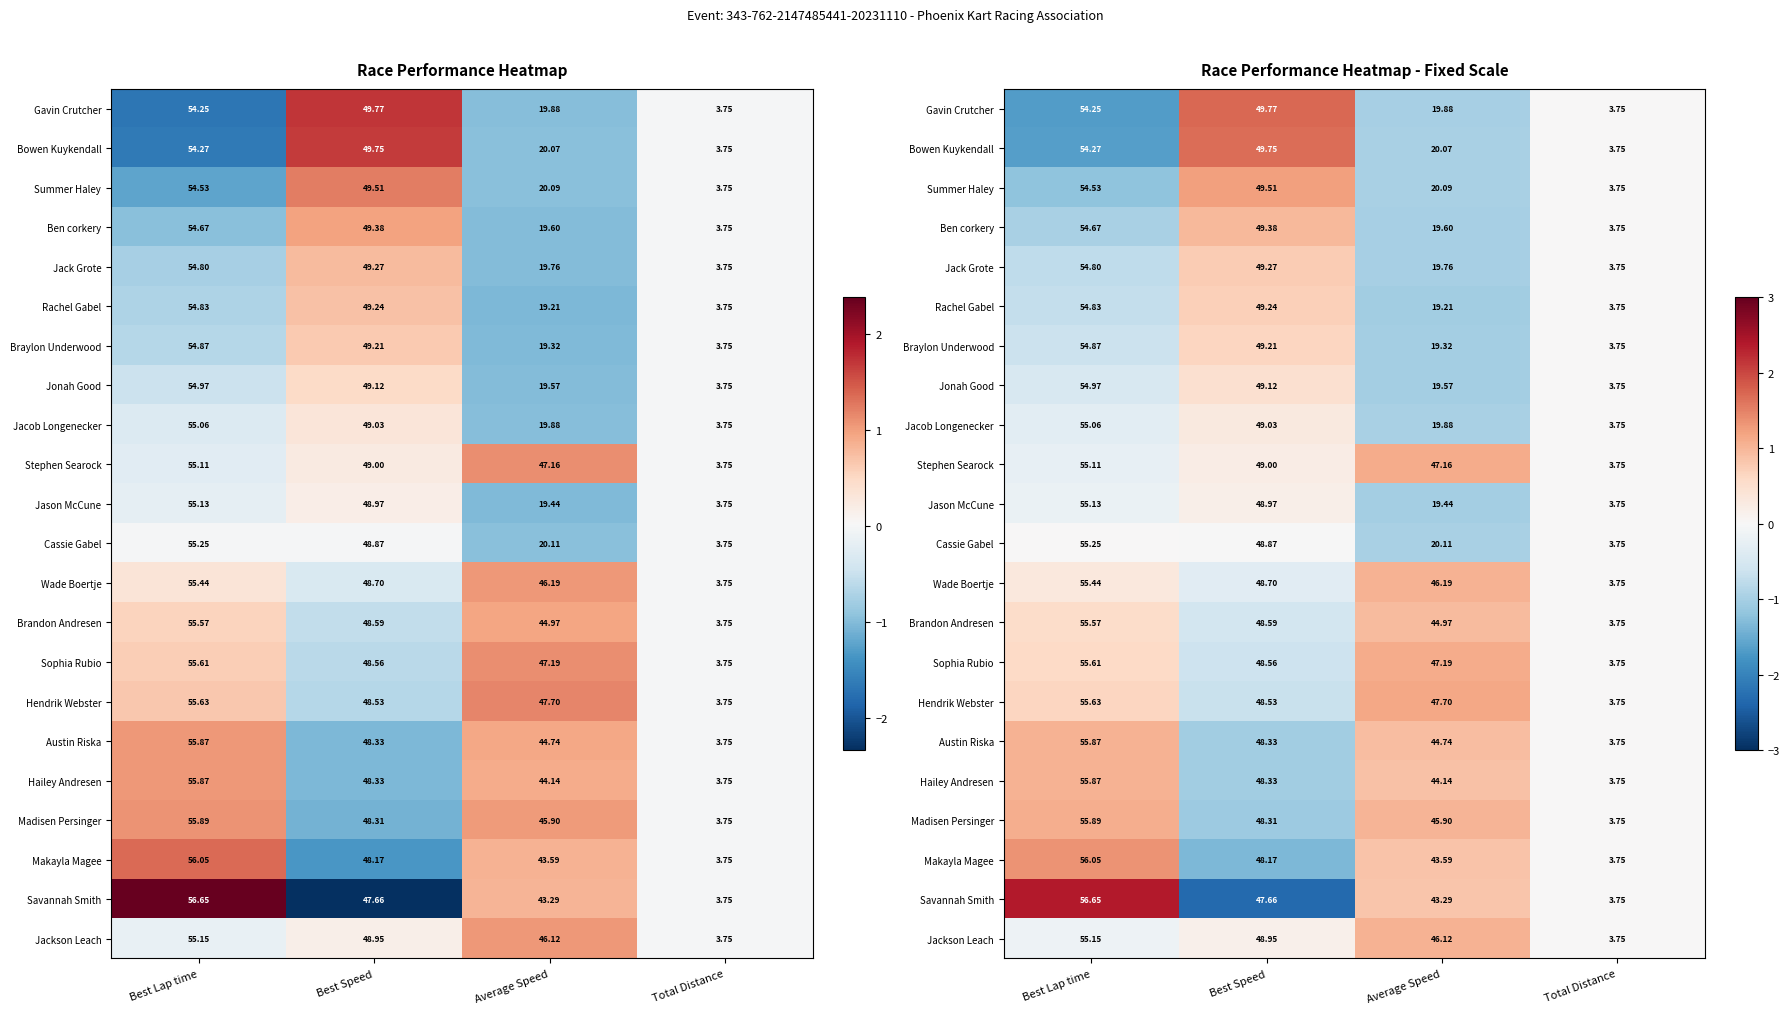

Read the Cassie Gabel value at Average Speed.

-1.0